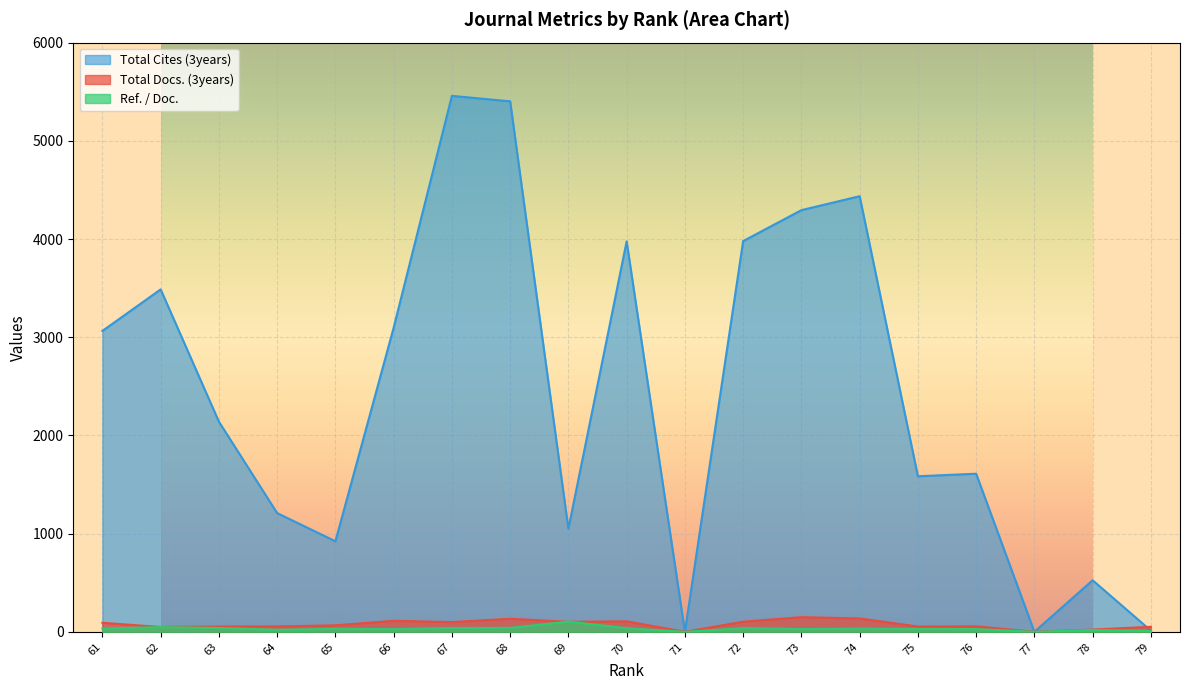

How many values in the Total Docs. (3years) series exceed 66?

9